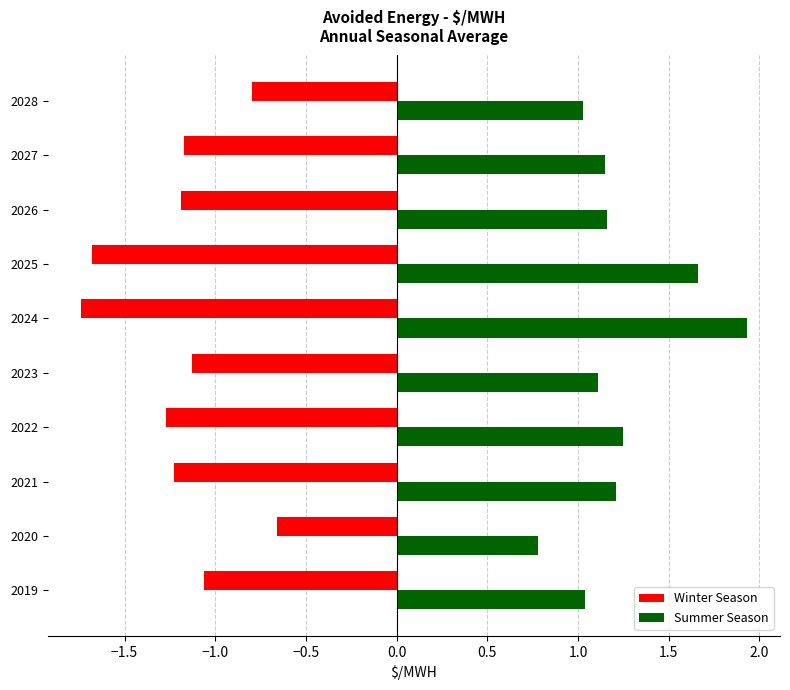

What is the difference between the highest and lowest values at 2022?

2.5